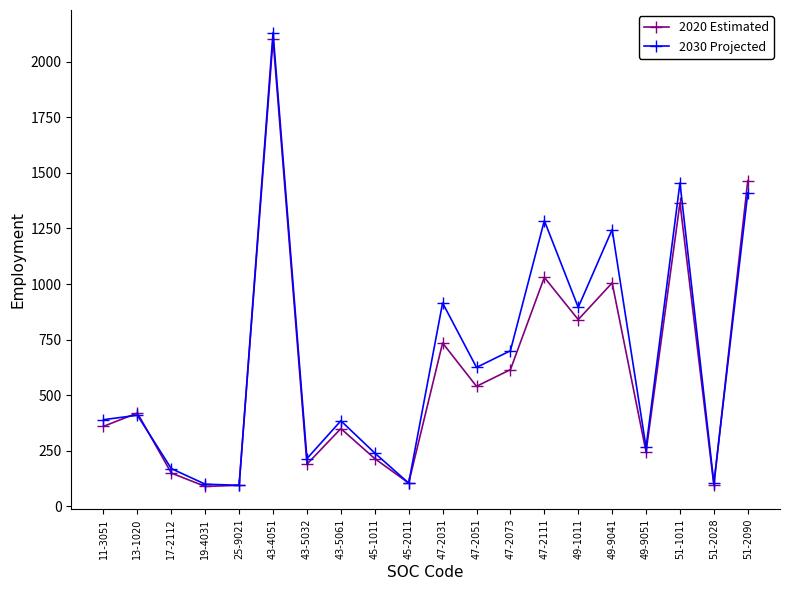

True or false: 2020 Estimated has more than 0 points higher than both neighbors.

True